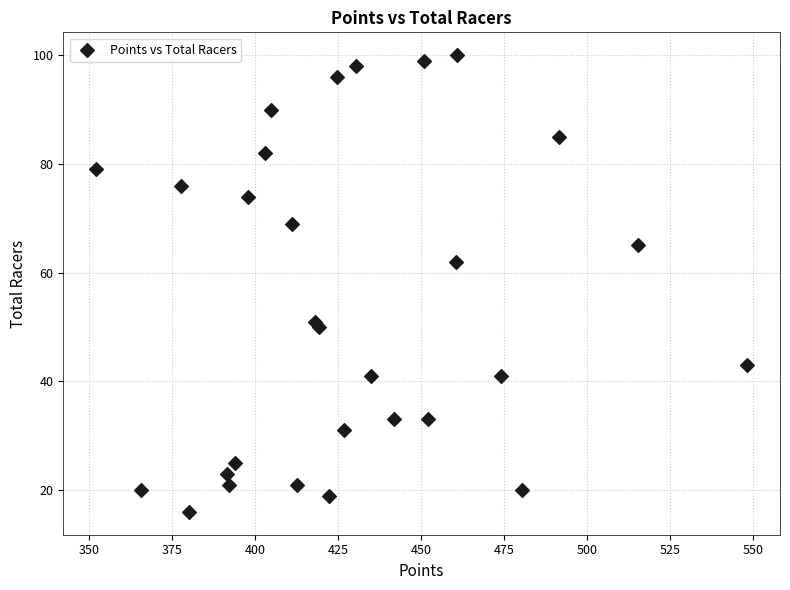

What Y value in the scatter plot is closest to 58?

62